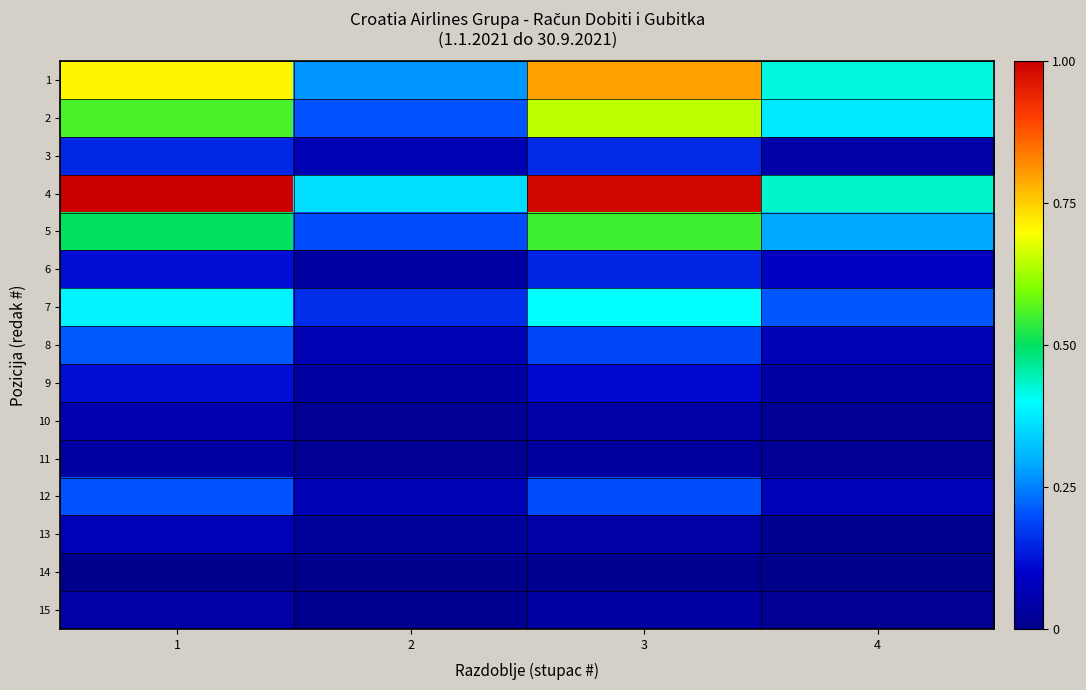

Reading right to left, list all the values displayed in this chart.

1: 4=0.4	3=0.8	2=0.3	1=0.7
2: 4=0.4	3=0.6	2=0.2	1=0.6
3: 4=0.0	3=0.2	2=0.1	1=0.2
4: 4=0.4	3=1.0	2=0.4	1=1.0
5: 4=0.3	3=0.5	2=0.2	1=0.5
6: 4=0.1	3=0.1	2=0.0	1=0.1
7: 4=0.2	3=0.4	2=0.2	1=0.4
8: 4=0.1	3=0.2	2=0.1	1=0.2
9: 4=0.0	3=0.1	2=0.0	1=0.1
10: 4=0.0	3=0.0	2=0.0	1=0.1
11: 4=0.0	3=0.0	2=0.0	1=0.0
12: 4=0.1	3=0.2	2=0.1	1=0.2
13: 4=0.0	3=0.0	2=0.0	1=0.1
14: 4=0.0	3=0.0	2=0.0	1=0.0
15: 4=0.0	3=0.0	2=0.0	1=0.0